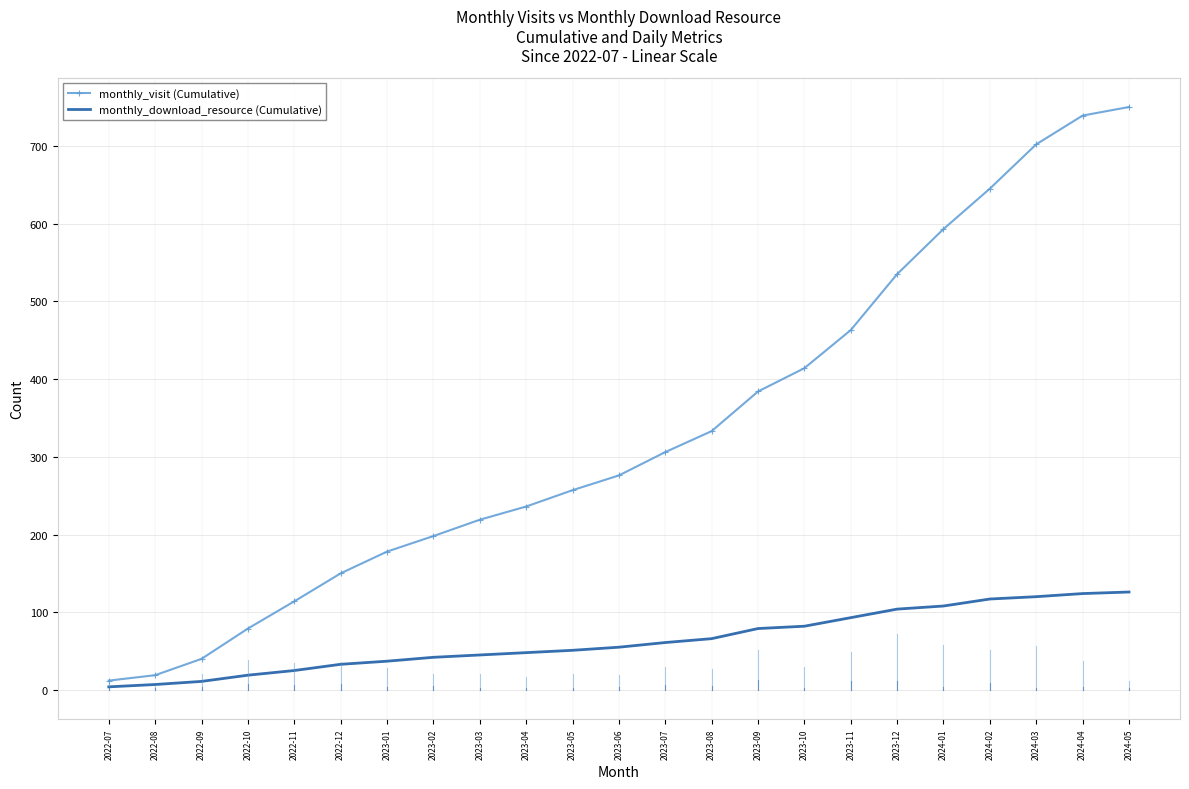

What is the smallest value displayed?

4